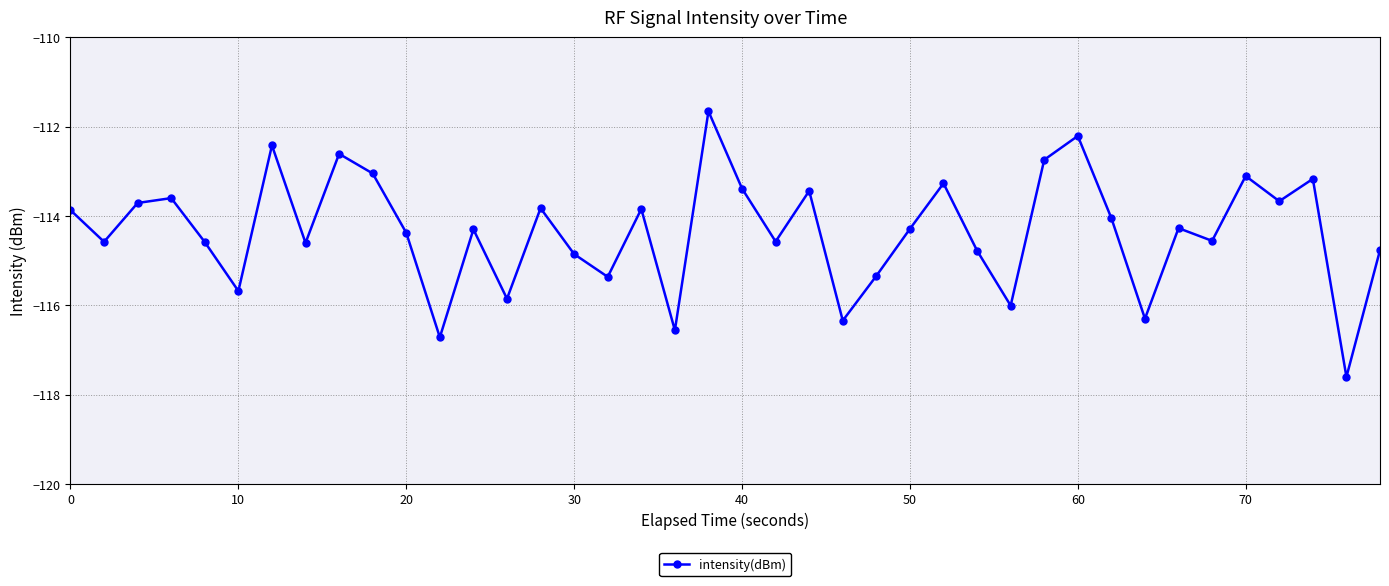

How many points are higher than both their immediate neighbors (excluding endpoints)?

13